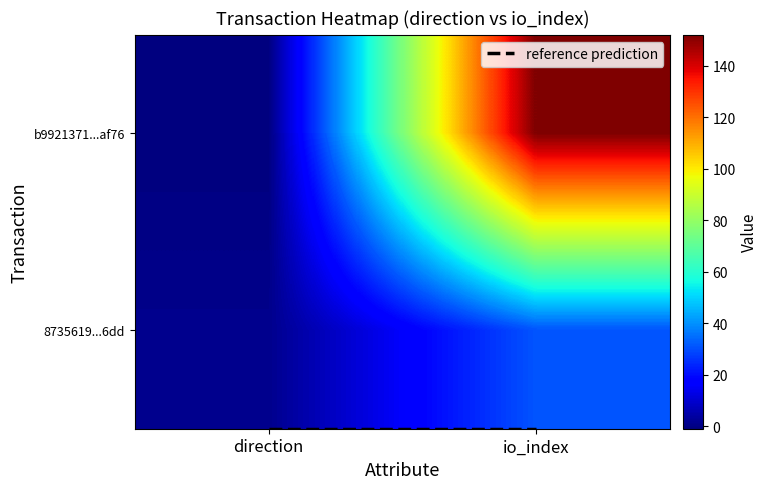

At direction, list the series in order from largest to smallest.

8735619974e140ab3652bb2a53f99bf659296dd, b9921371c1fafa88ceb434cd2854a27c972af76